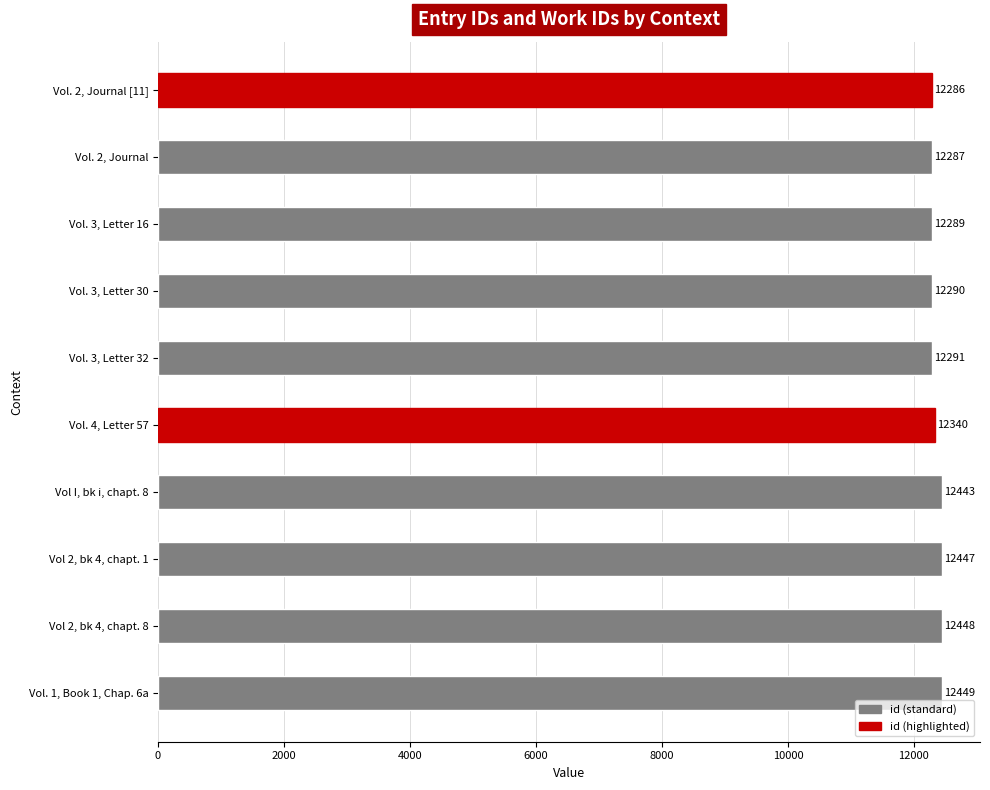

Reading bottom to top, transcribe all the data shown in this chart.

12449	12448	12447	12443	12340	12291	12290	12289	12287	12286